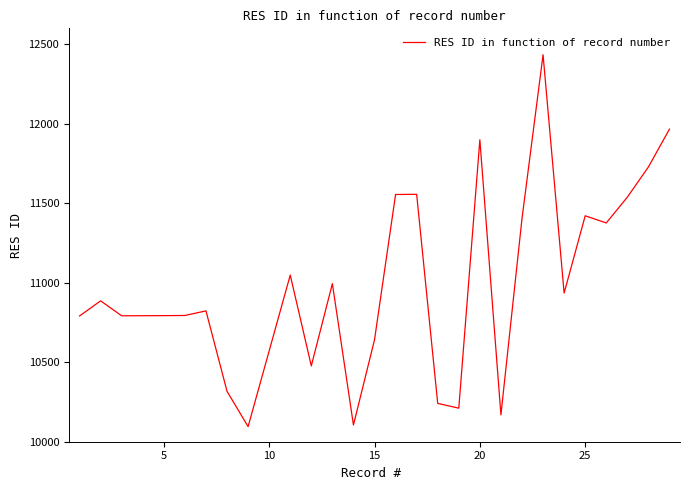

What is the smallest value displayed?

10095